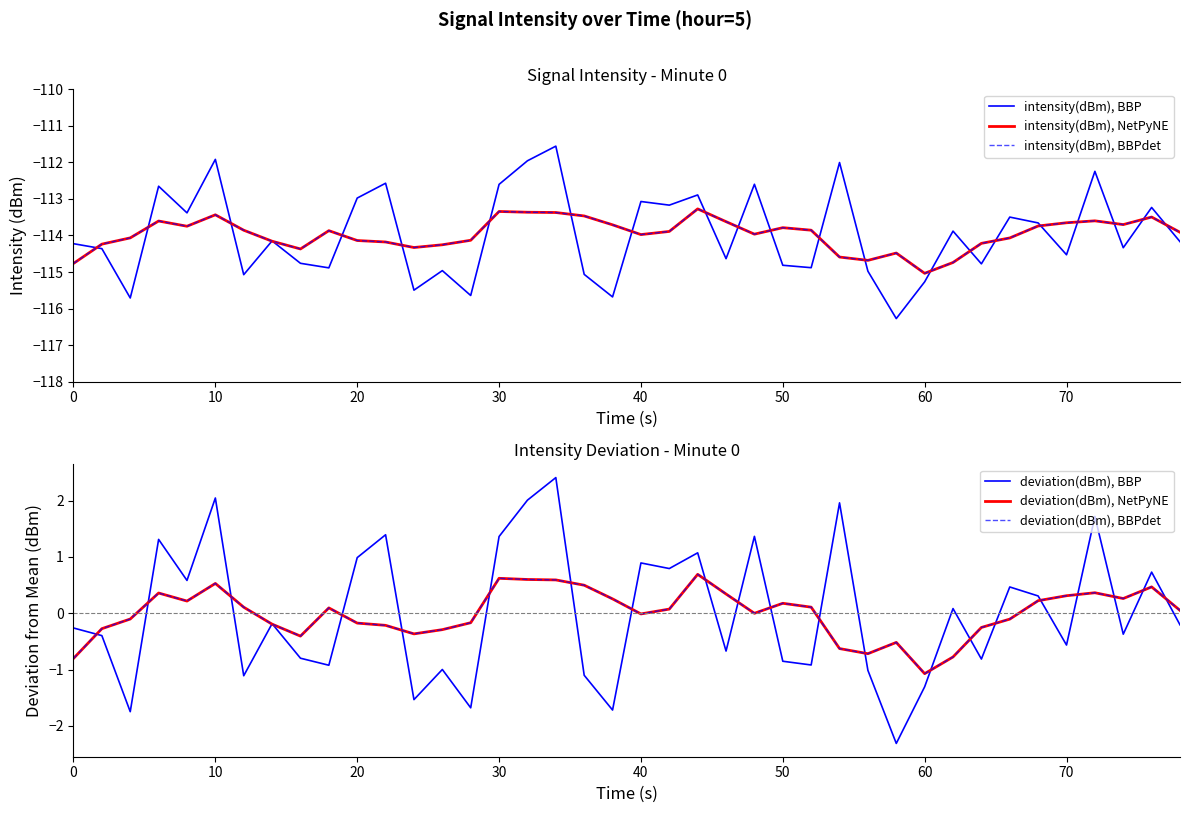

Is the value of deviation(dBm), NetPyNE at 36 greater than the value of intensity(dBm), BBP at 50?

Yes